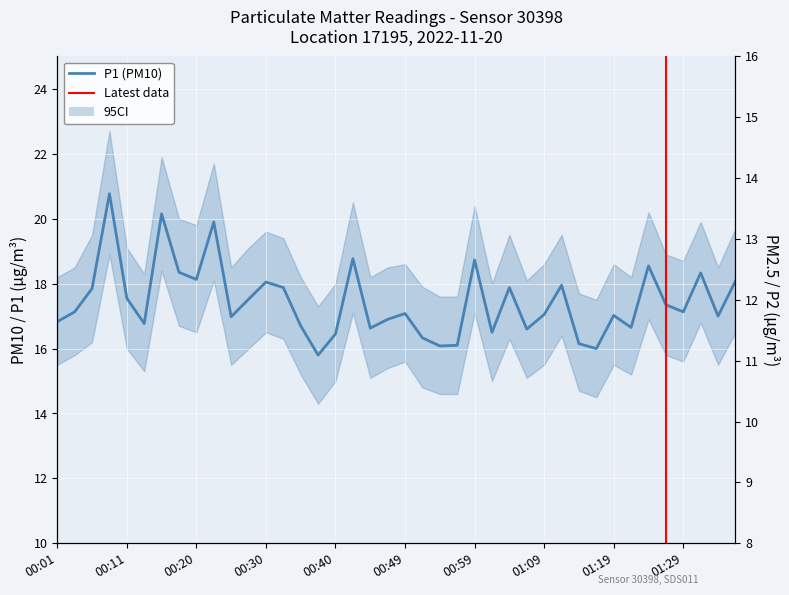

How many lines are shown in the chart?

2